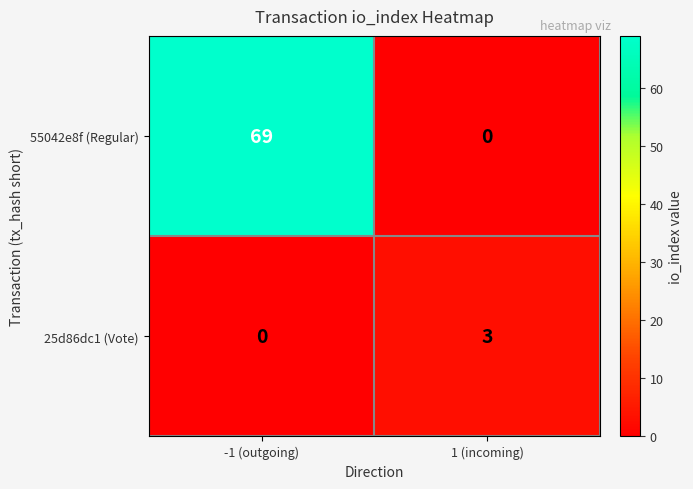

Reading left to right, transcribe all the data shown in this chart.

55042e8f (Regular): -1 (outgoing)=69	1 (incoming)=0
25d86dc1 (Vote): -1 (outgoing)=0	1 (incoming)=3